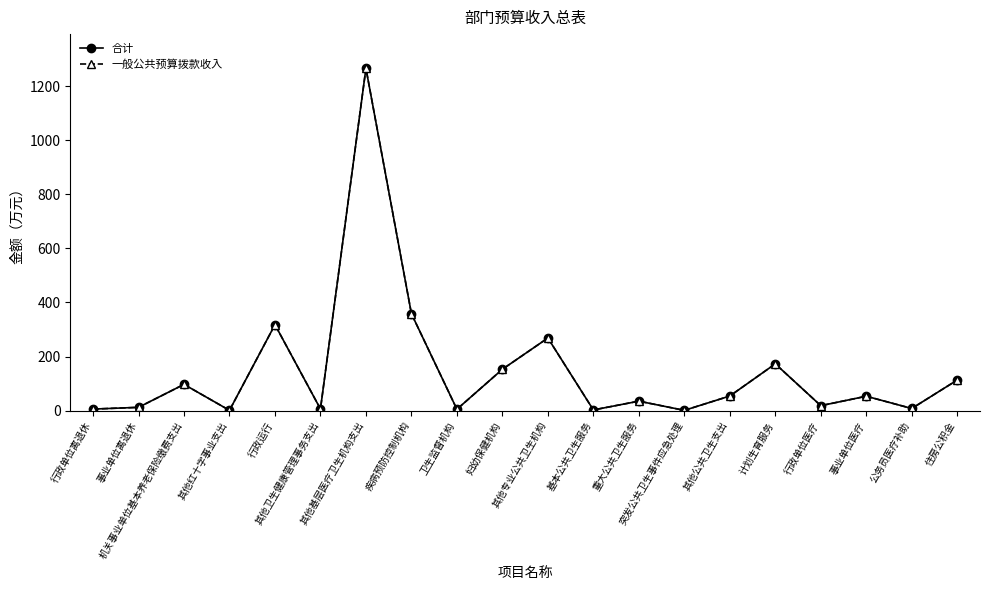

What is the sum of the 合计 values at 其他卫生健康管理事务支出 and 突发公共卫生事件应急处理?

7.0